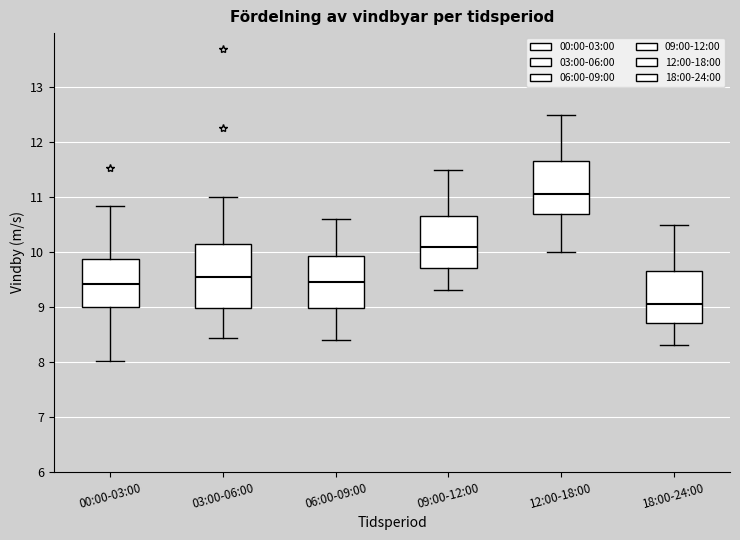

Which box has the lowest median line?

18:00-24:00